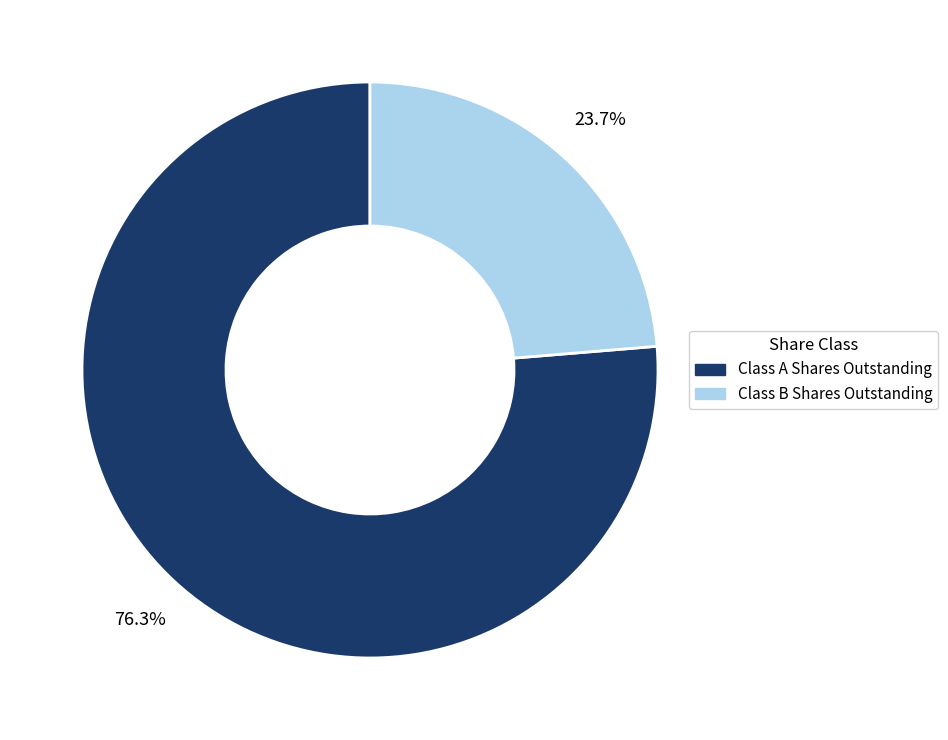

Is there a majority slice in this chart?

Yes